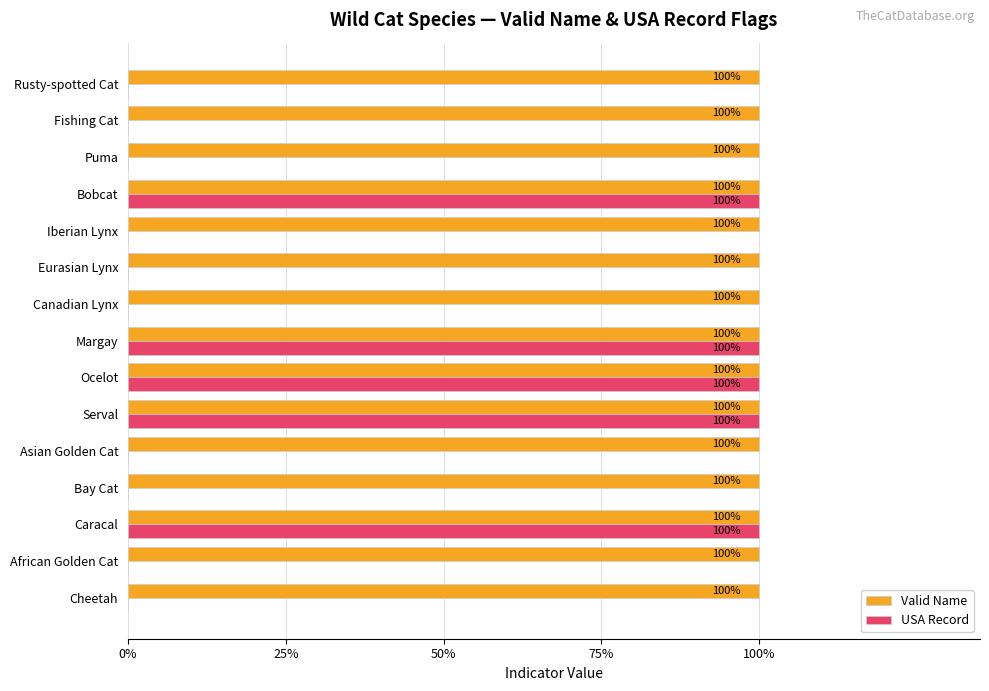

What are all the series names shown in the legend?

Valid Name, USA Record